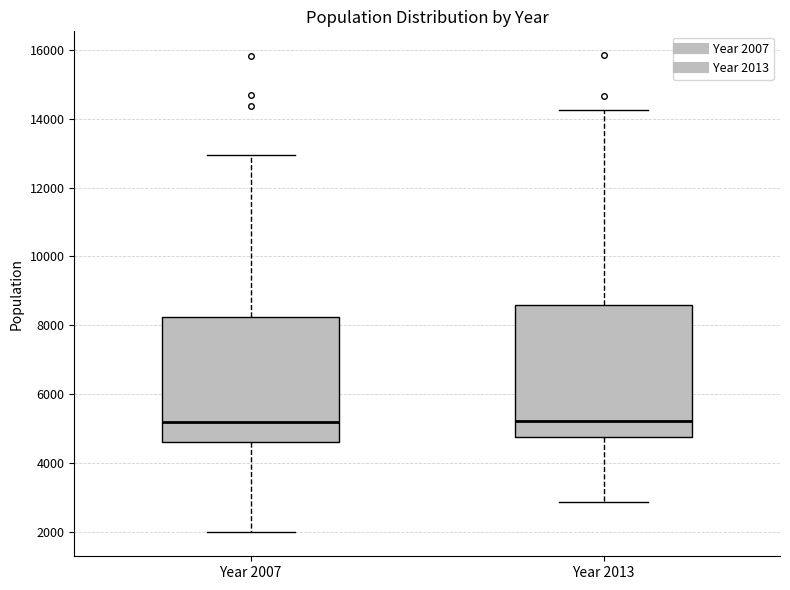

Reading left to right, read every box against the y-axis: the position of its median line, the range the box covers, and the ends of its whiskers. The values are not printed on the chart, so give them approximately, as read against the axis.

Year 2007: median 5200, box 4600 to 8200, whiskers 2000 to 13000
Year 2013: median 5200, box 4800 to 8600, whiskers 2800 to 14200